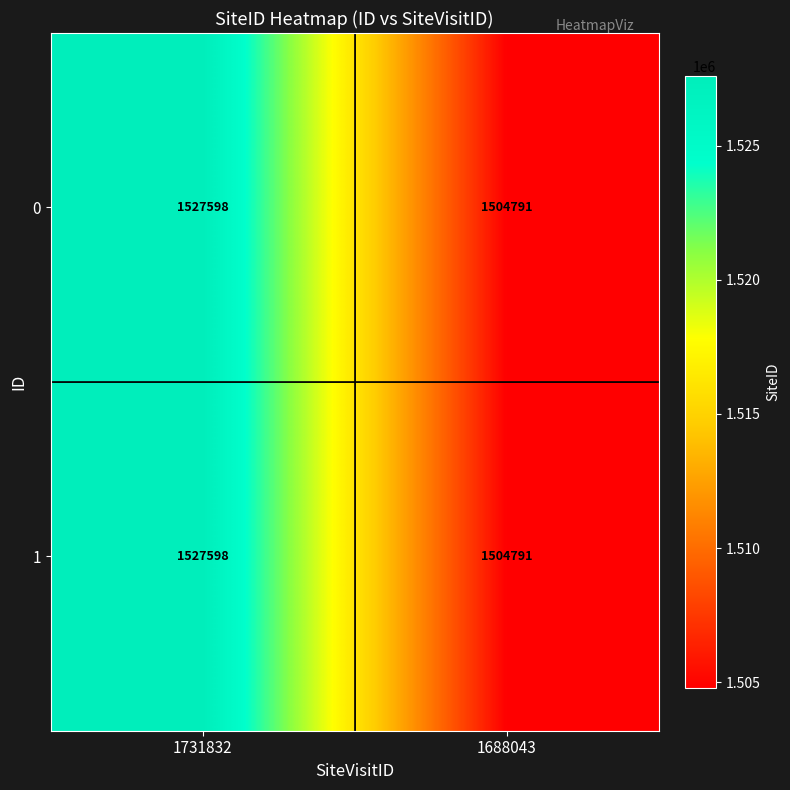

How many data points does each series have?

2